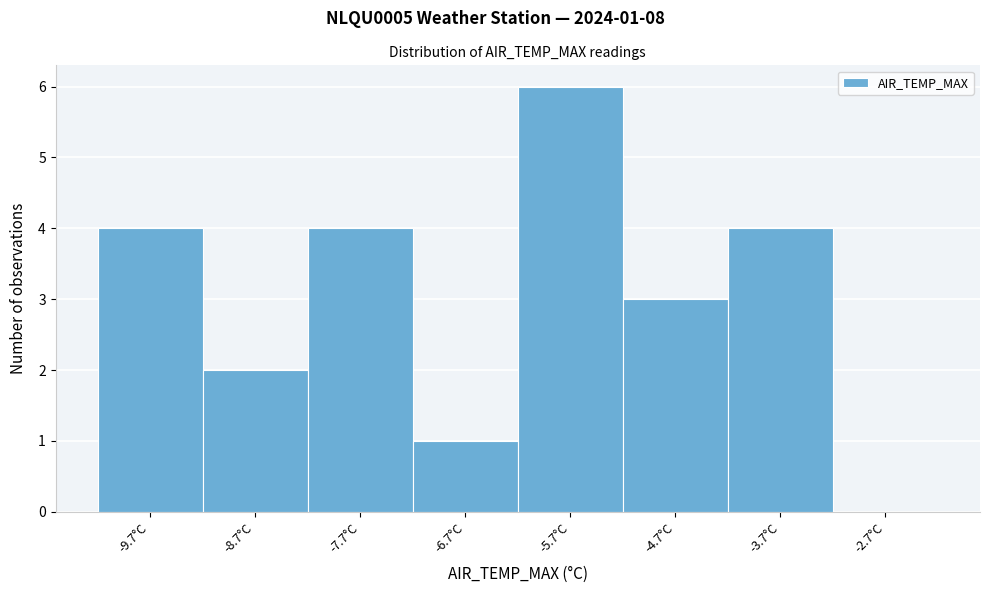

Which range on the x-axis has the tallest bar?

-6.2 to -5.2